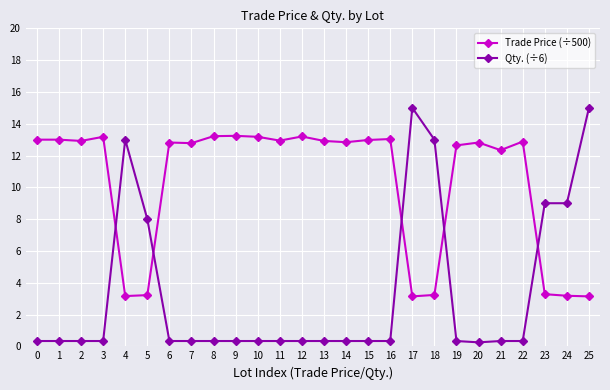

What is the average value of the Trade Price (÷500) series?

10.3